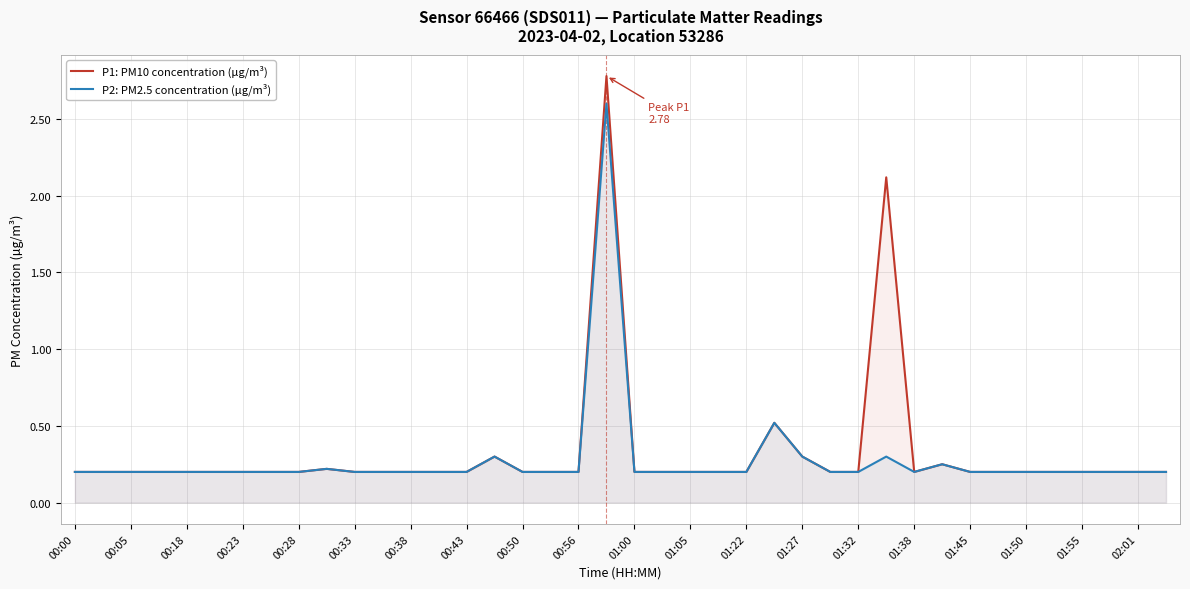

At how many categories does at least one series exceed 1?

2